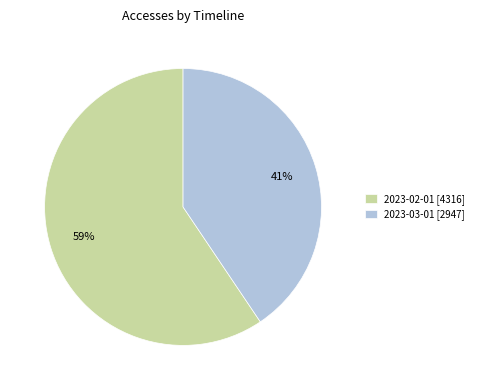

To the nearest percent, what percentage of the pie is 2023-03-01?

41%